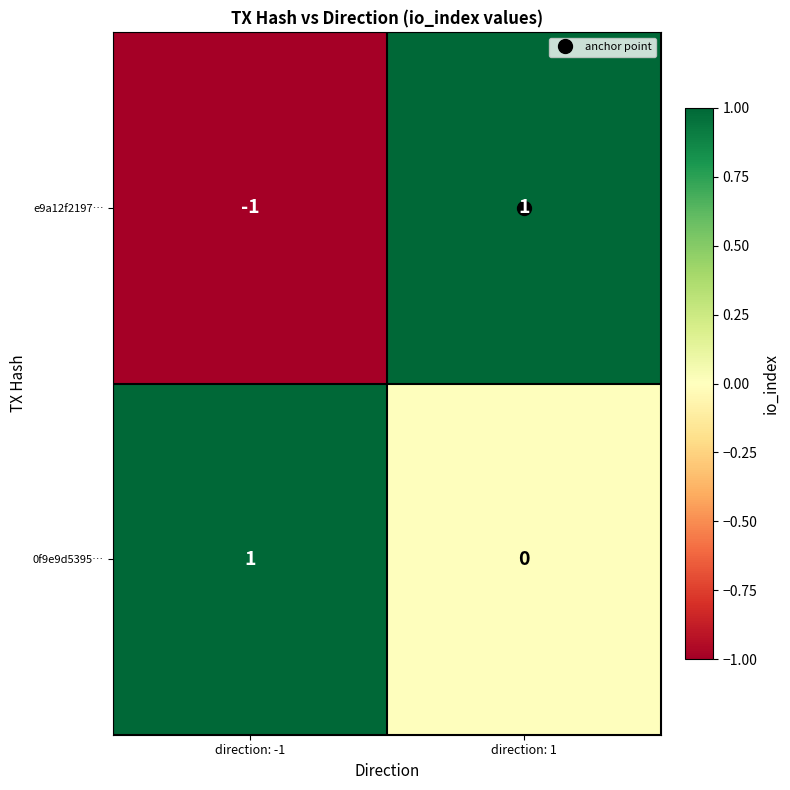

Which category has the lowest value across all series?

direction: -1